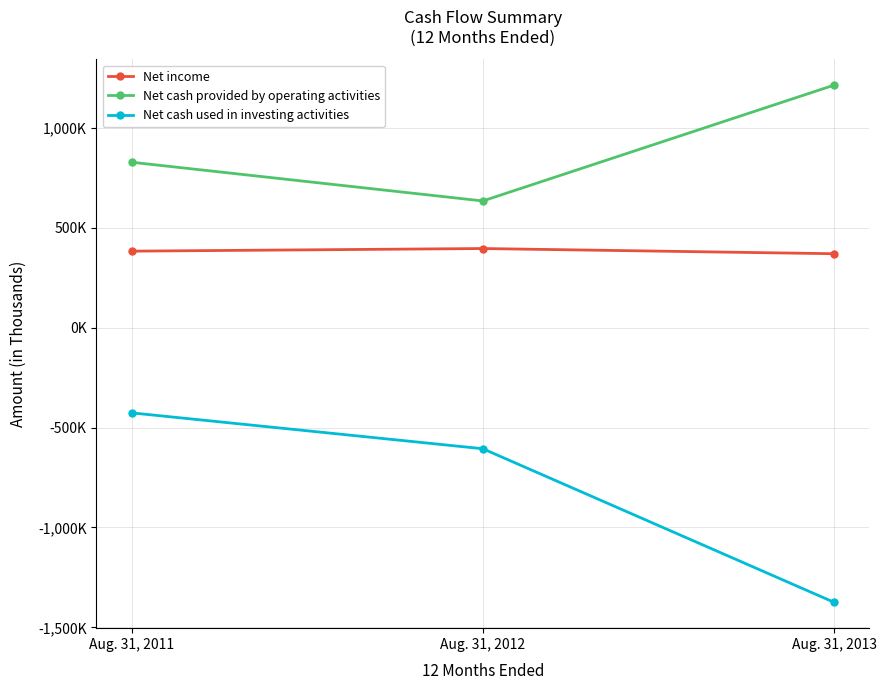

Which series changed the most between Aug. 31, 2011 and Aug. 31, 2012?

Net cash provided by operating activities